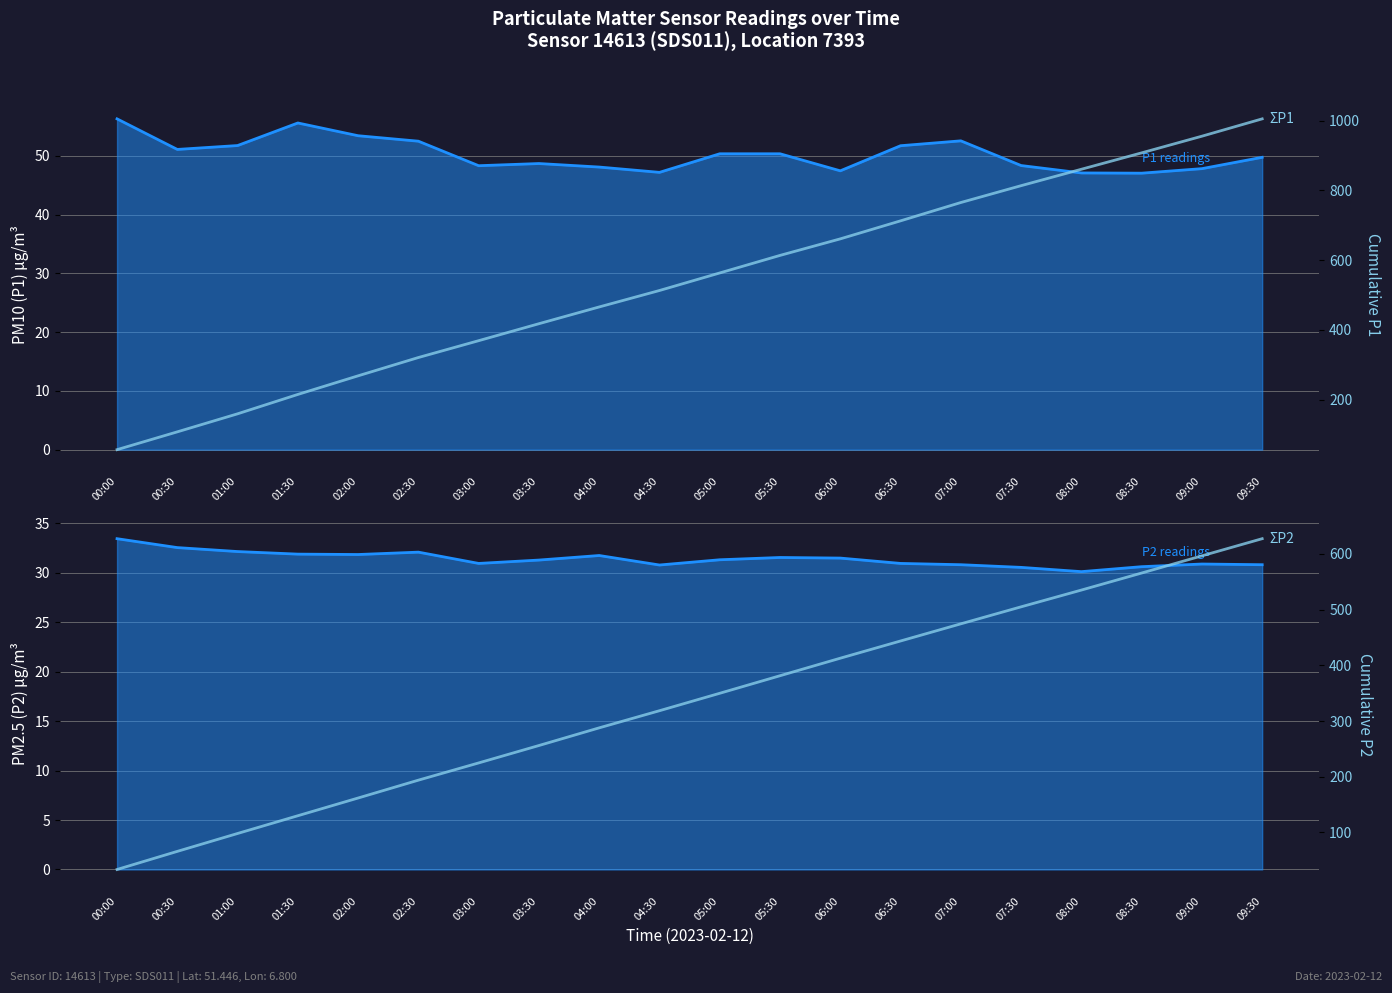

Which series changed the most between 04:30 and 08:00?

ΣP1